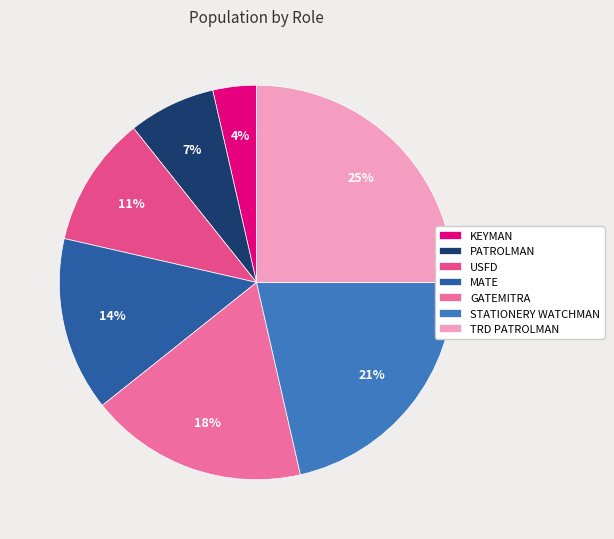

To the nearest percent, what is the combined percentage of TRD PATROLMAN and STATIONERY WATCHMAN?

46%